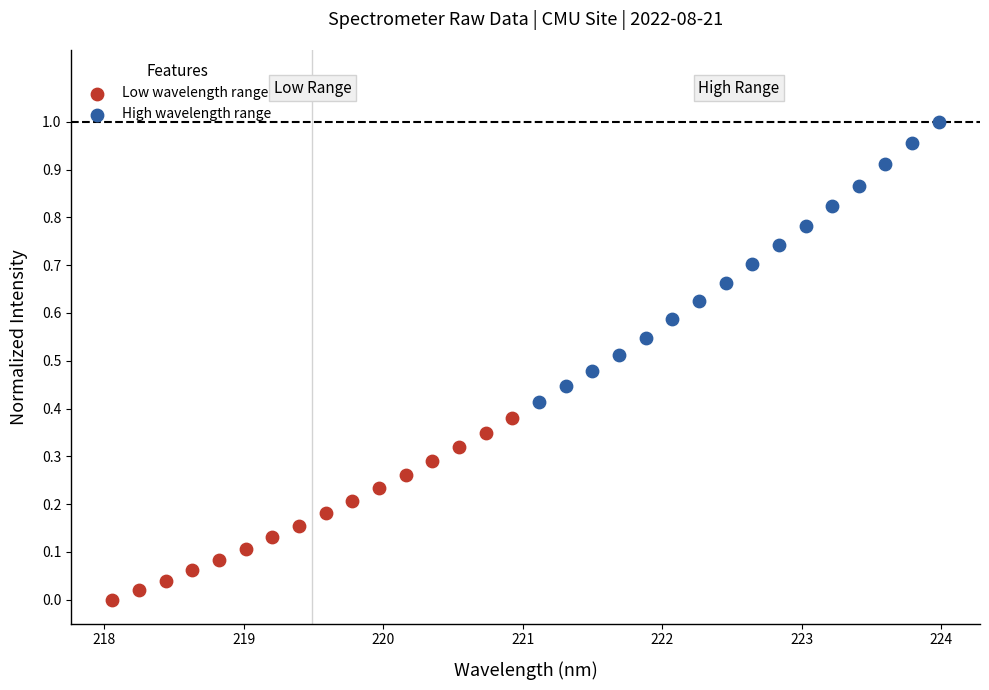

Which series reaches the minimum Y coordinate?

Low wavelength range